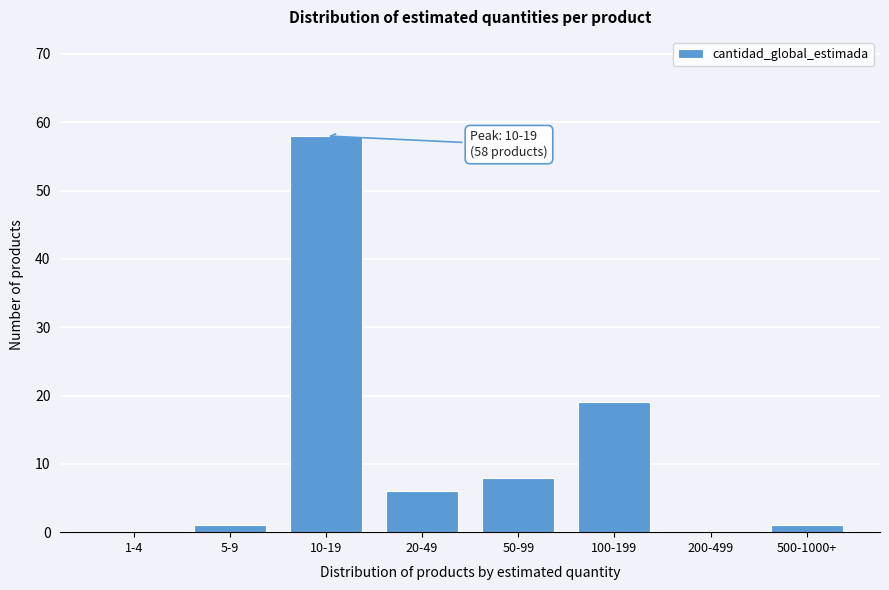

Reading left to right, what are all the values shown in this chart?

1-4=0	5-9=1	10-19=58	20-49=6	50-99=8	100-199=19	200-499=0	500-1000+=1